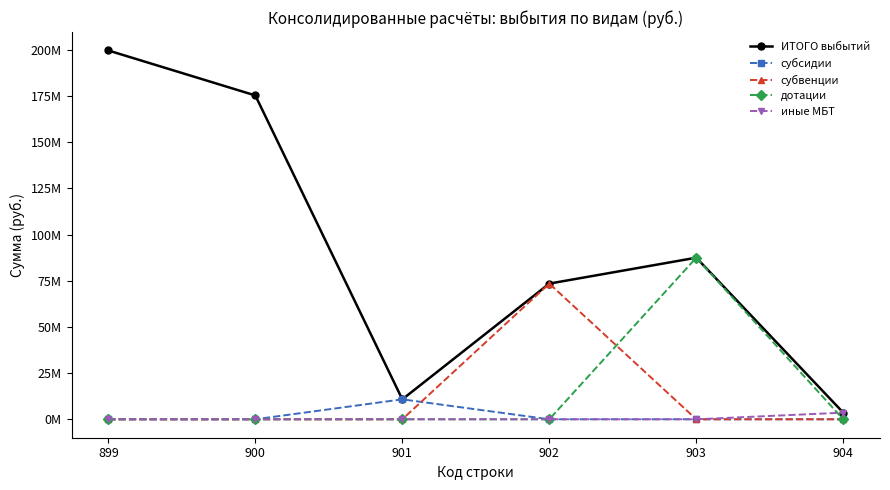

Which series has the largest total across all categories?

ИТОГО выбытий